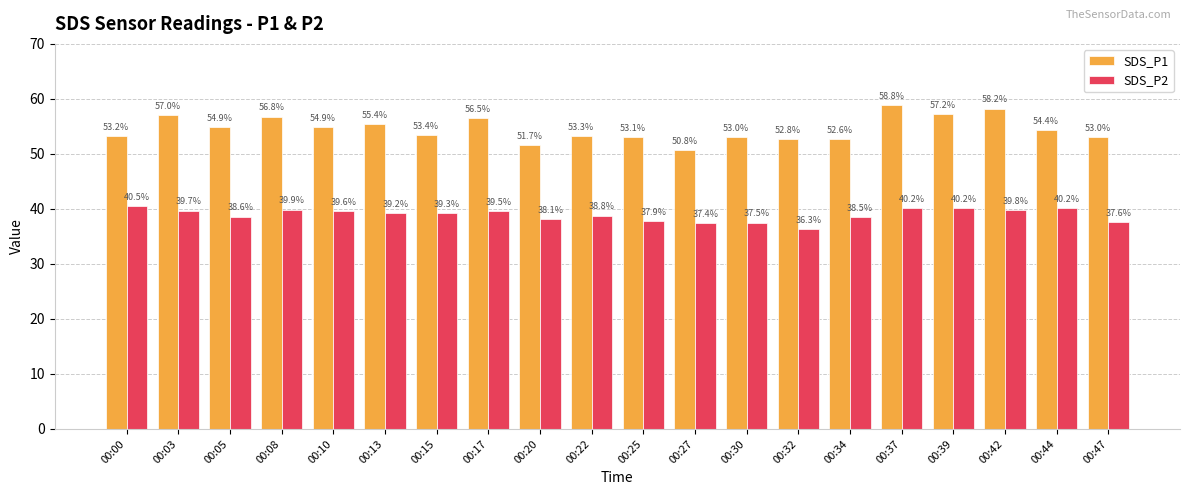

What is the average value of the SDS_P2 series?

38.9